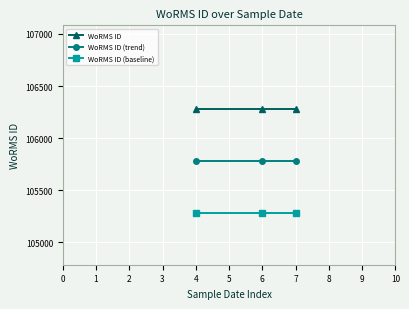

Count the number of categories in the chart.

3